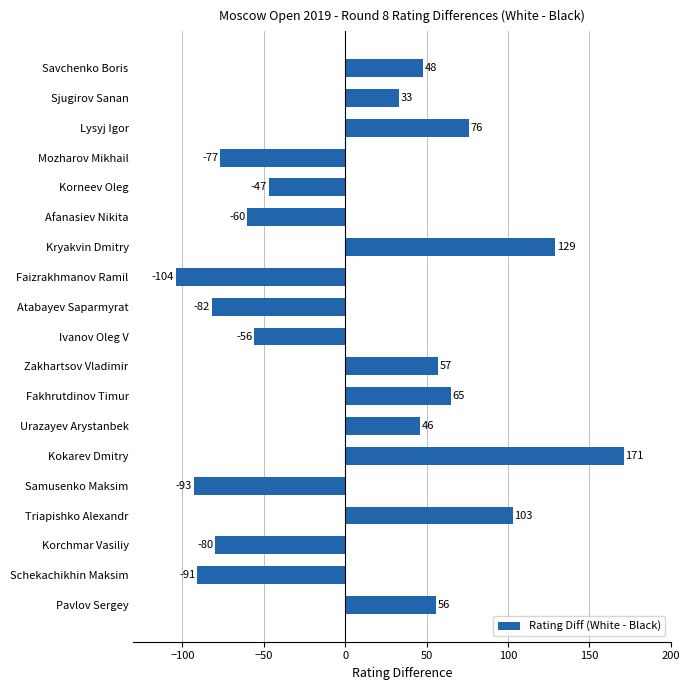

Rank the categories by value from highest to lowest.

Kokarev Dmitry, Kryakvin Dmitry, Triapishko Alexandr, Lysyj Igor, Fakhrutdinov Timur, Zakhartsov Vladimir, Pavlov Sergey, Savchenko Boris, Urazayev Arystanbek, Sjugirov Sanan, Korneev Oleg, Ivanov Oleg V, Afanasiev Nikita, Mozharov Mikhail, Korchmar Vasiliy, Atabayev Saparmyrat, Schekachikhin Maksim, Samusenko Maksim, Faizrakhmanov Ramil